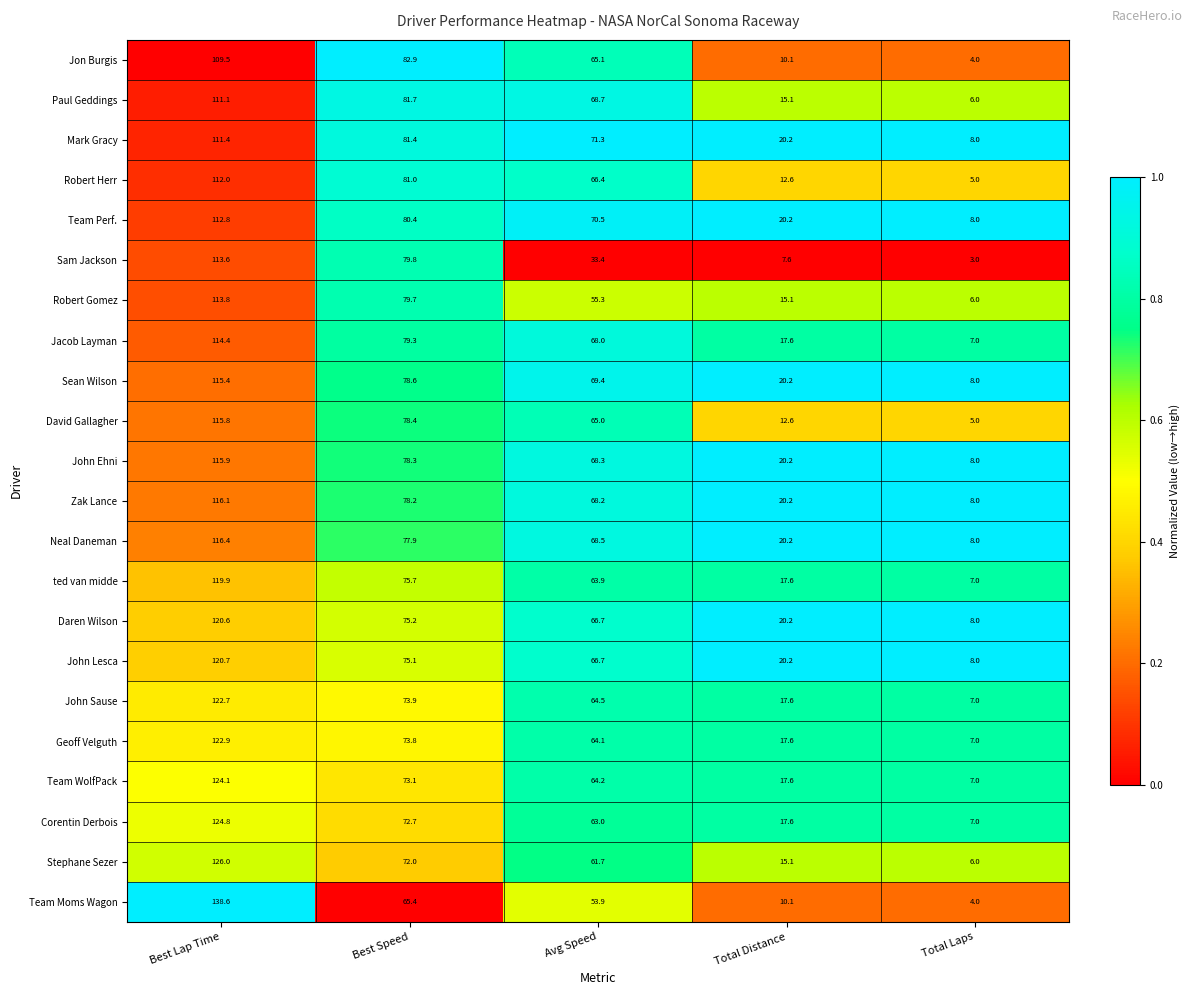

At which label does Robert Gomez first exceed 55?

Best Lap Time